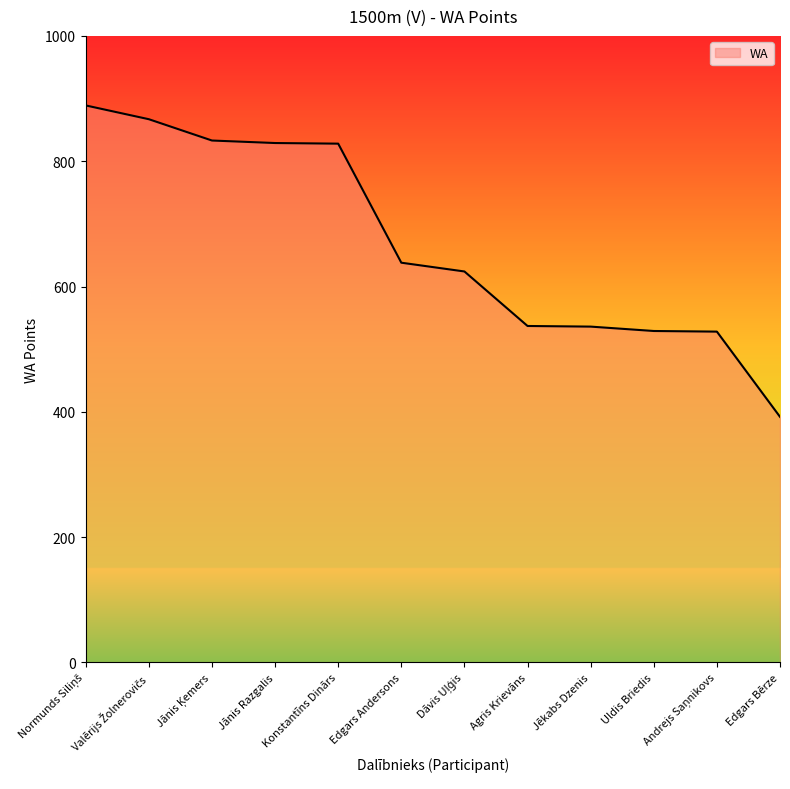

Which has a higher value, Edgars Andersons or Uldis Briedis?

Edgars Andersons